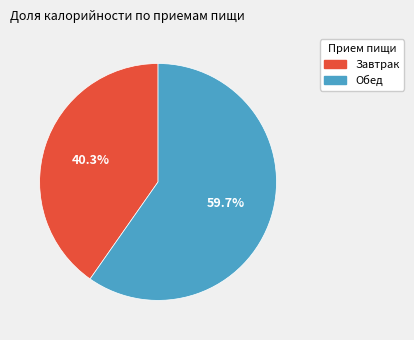

Which category has the smallest portion of the pie?

Завтрак